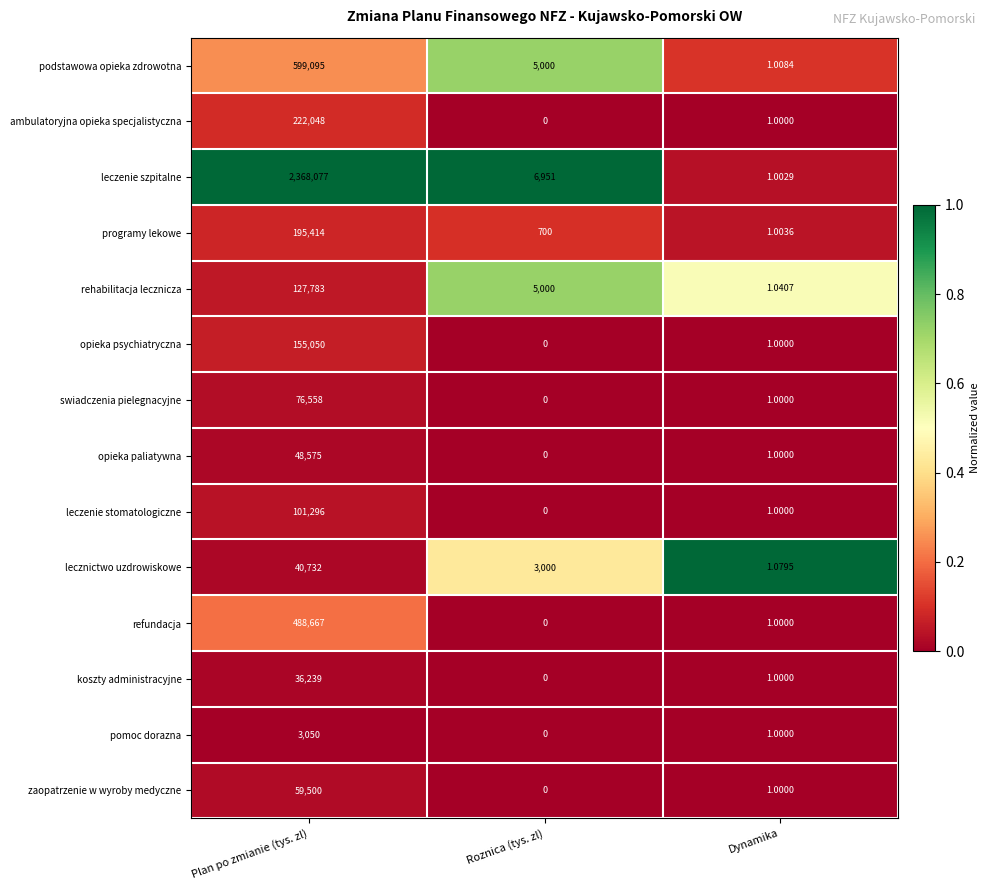

List the labels in order of pomoc dorazna value, largest first.

Plan po zmianie (tys. zl), Dynamika, Roznica (tys. zl)